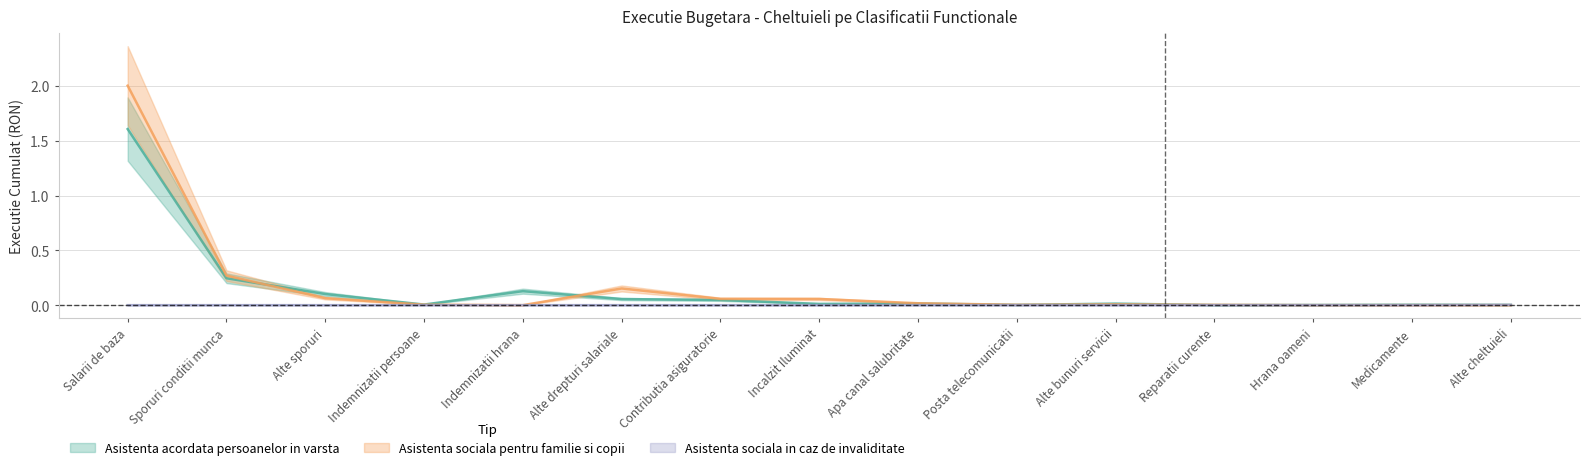

Which series has the largest range (max minus min)?

Asistenta sociala pentru familie si copii